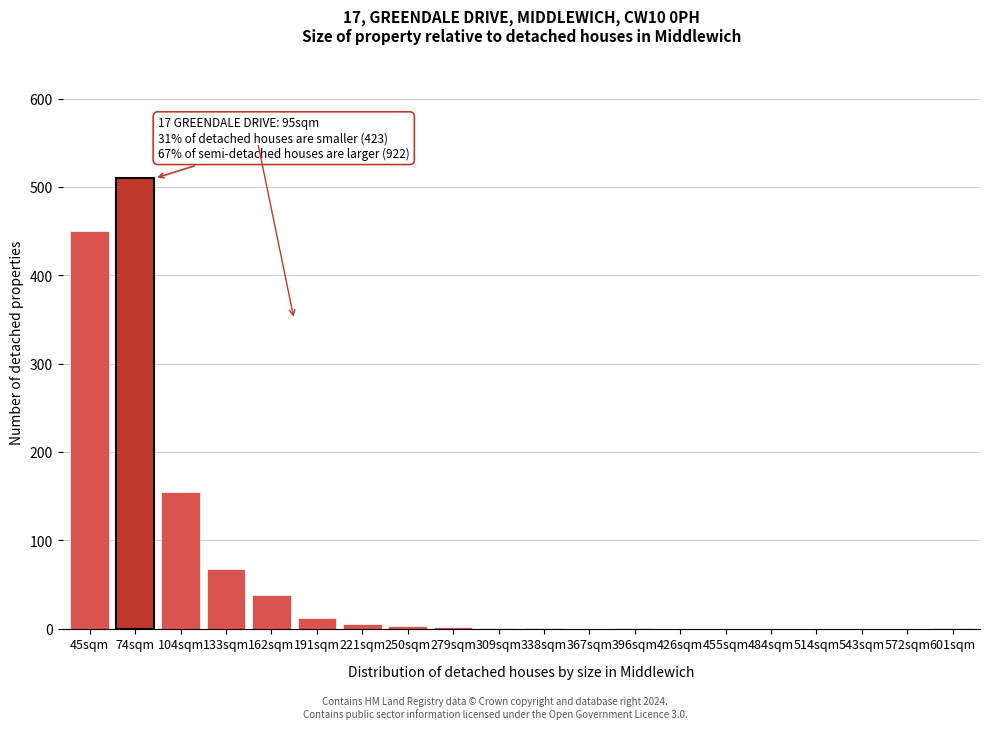

What is the maximum value shown in the chart?

510